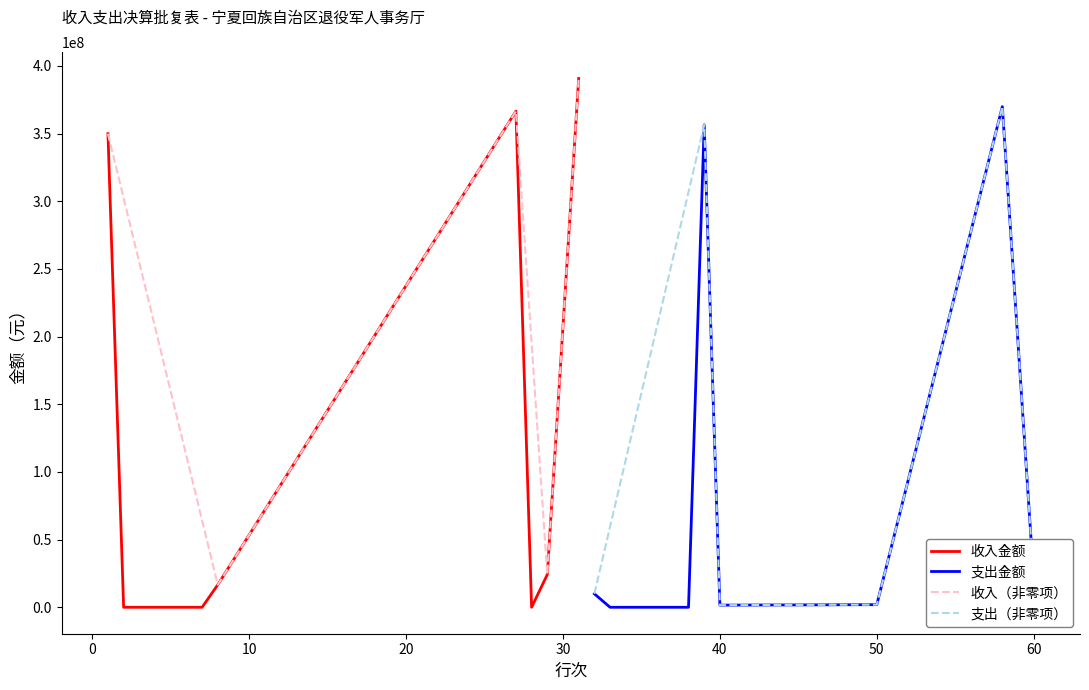

True or false: 支出金额 and 收入金额 cross at least once.

True